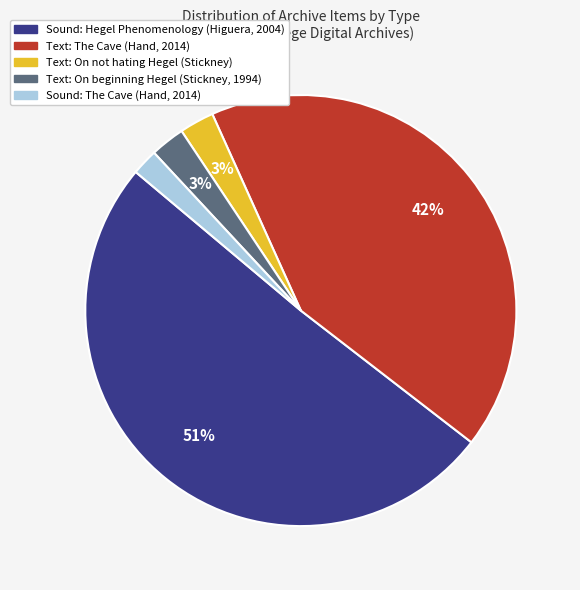

Is the sum of Text: On not hating Hegel (Stickney) and Text: The Cave (Hand, 2014) greater than half?

No